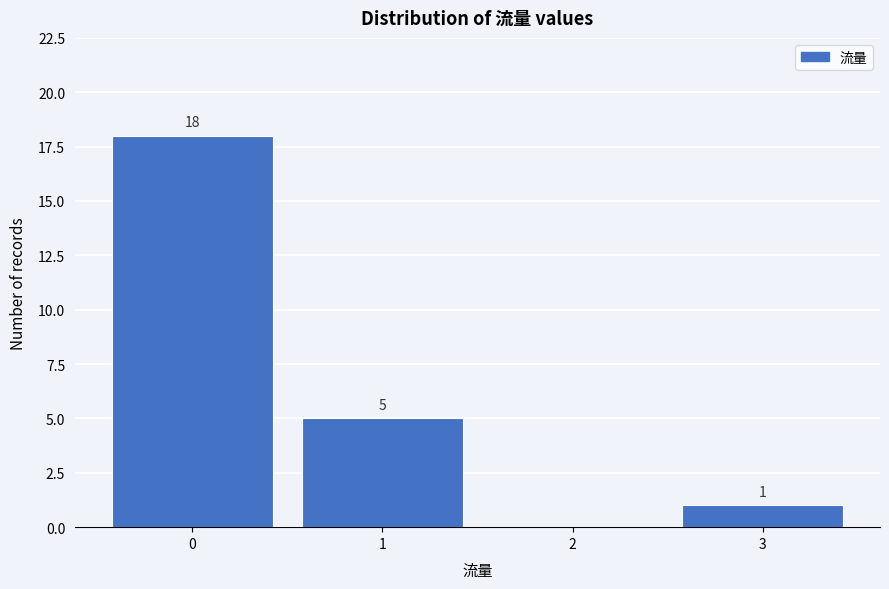

Reading left to right, extract all data points from this chart.

0=18	1=5	2=0	3=1